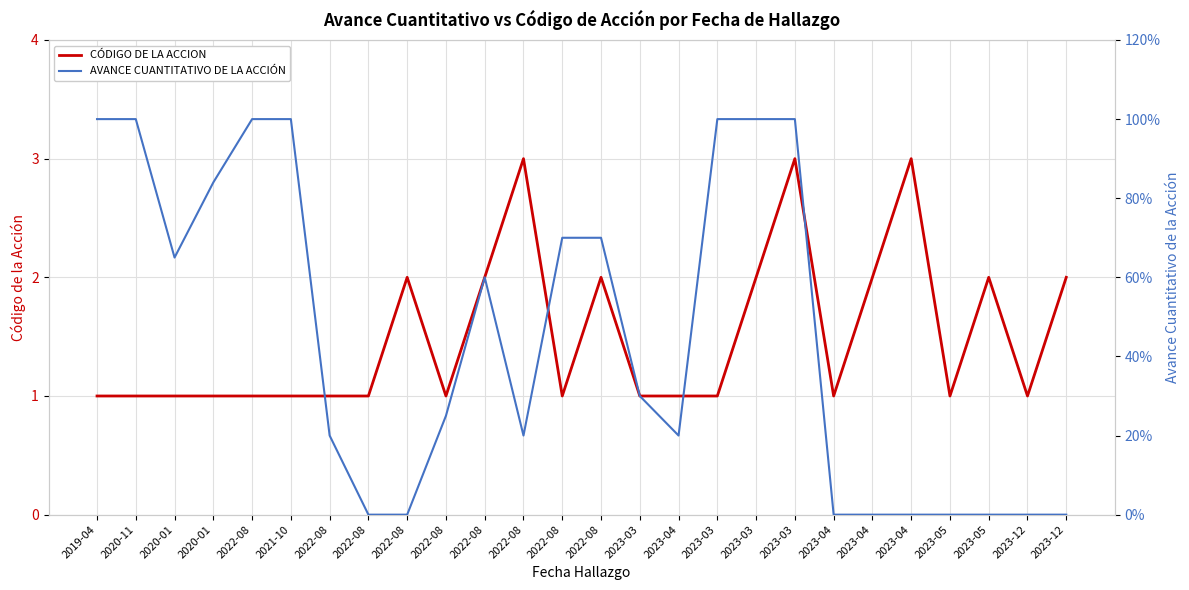

At which label does AVANCE CUANTITATIVO DE LA ACCIÓN reach its peak?

2019-04